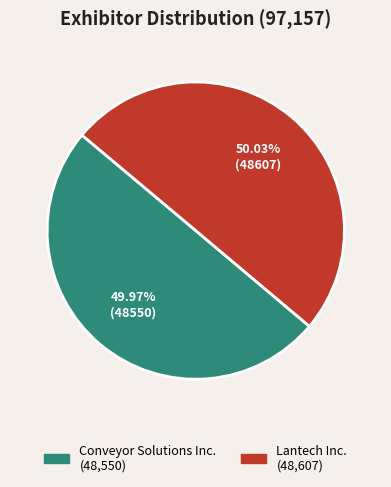

To the nearest percent, what percentage of the pie is Conveyor Solutions Inc.?

50%